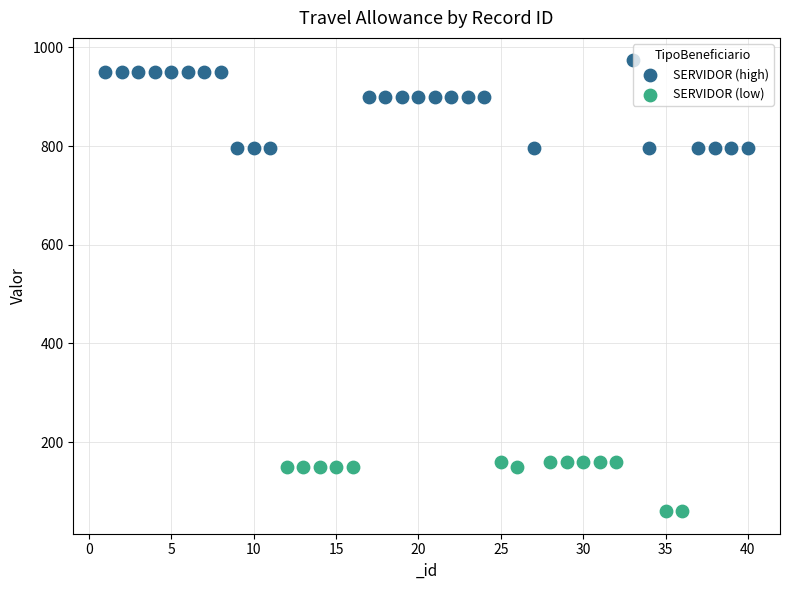

Which series has the largest Y range (max minus min)?

SERVIDOR (high)